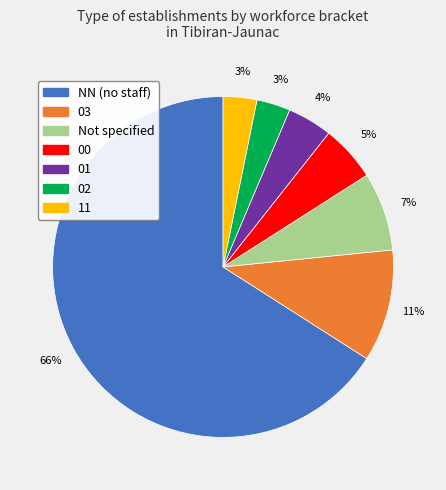

Is there a majority slice in this chart?

Yes